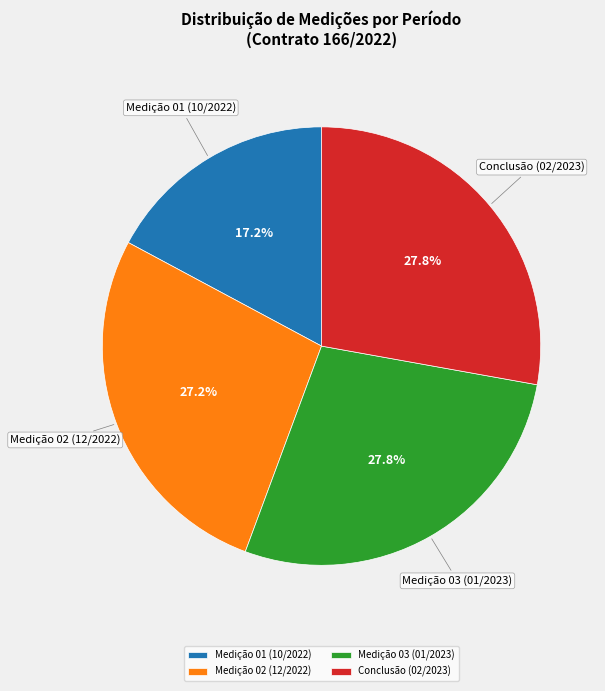

To the nearest percent, what percentage of the pie is Medição 03 (01/2023)?

28%